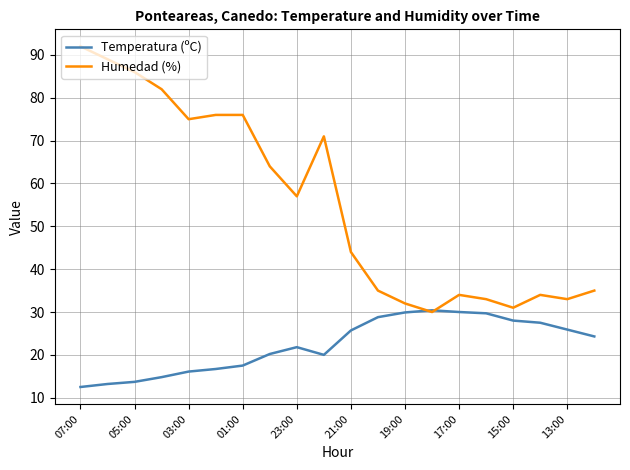

Which series has the largest total across all categories?

Humedad (%)